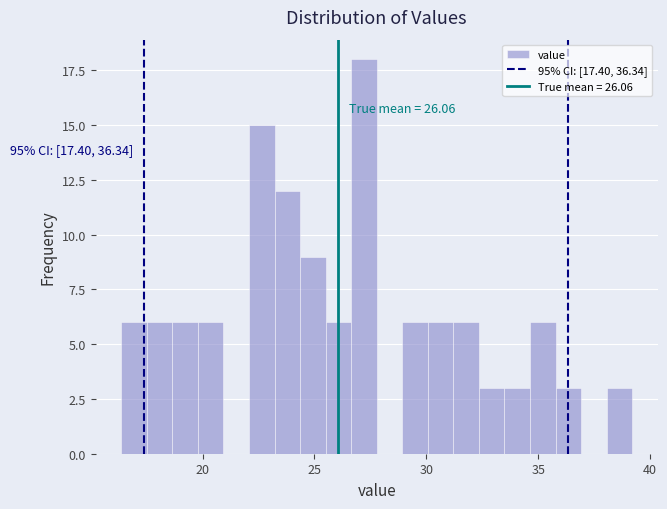

Read against the x-axis, roughly where is the centre of the tallest bar?

27.0